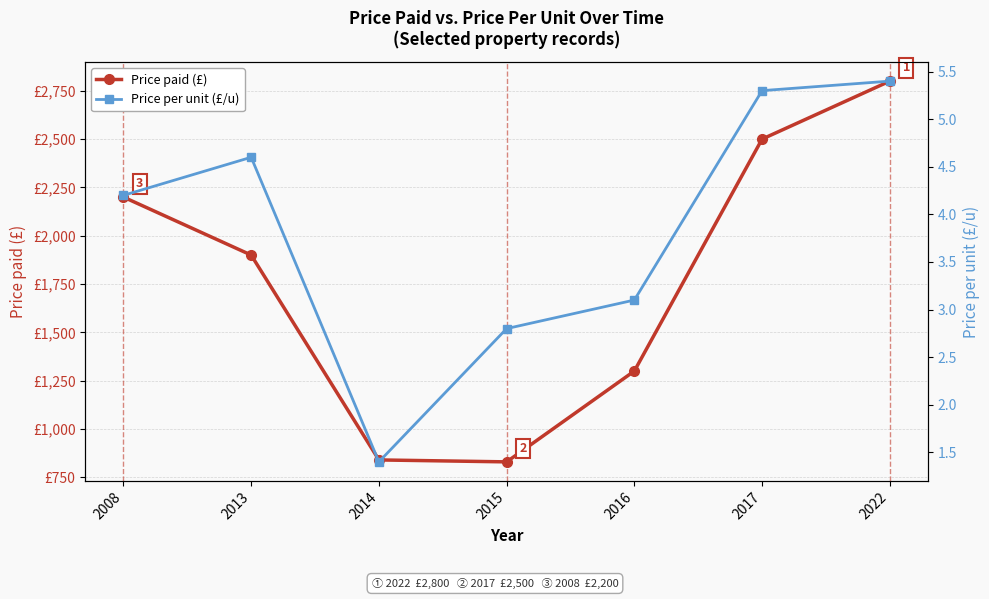

What is the value of the Price paid (£) point at the 5th from the left?

1300.0